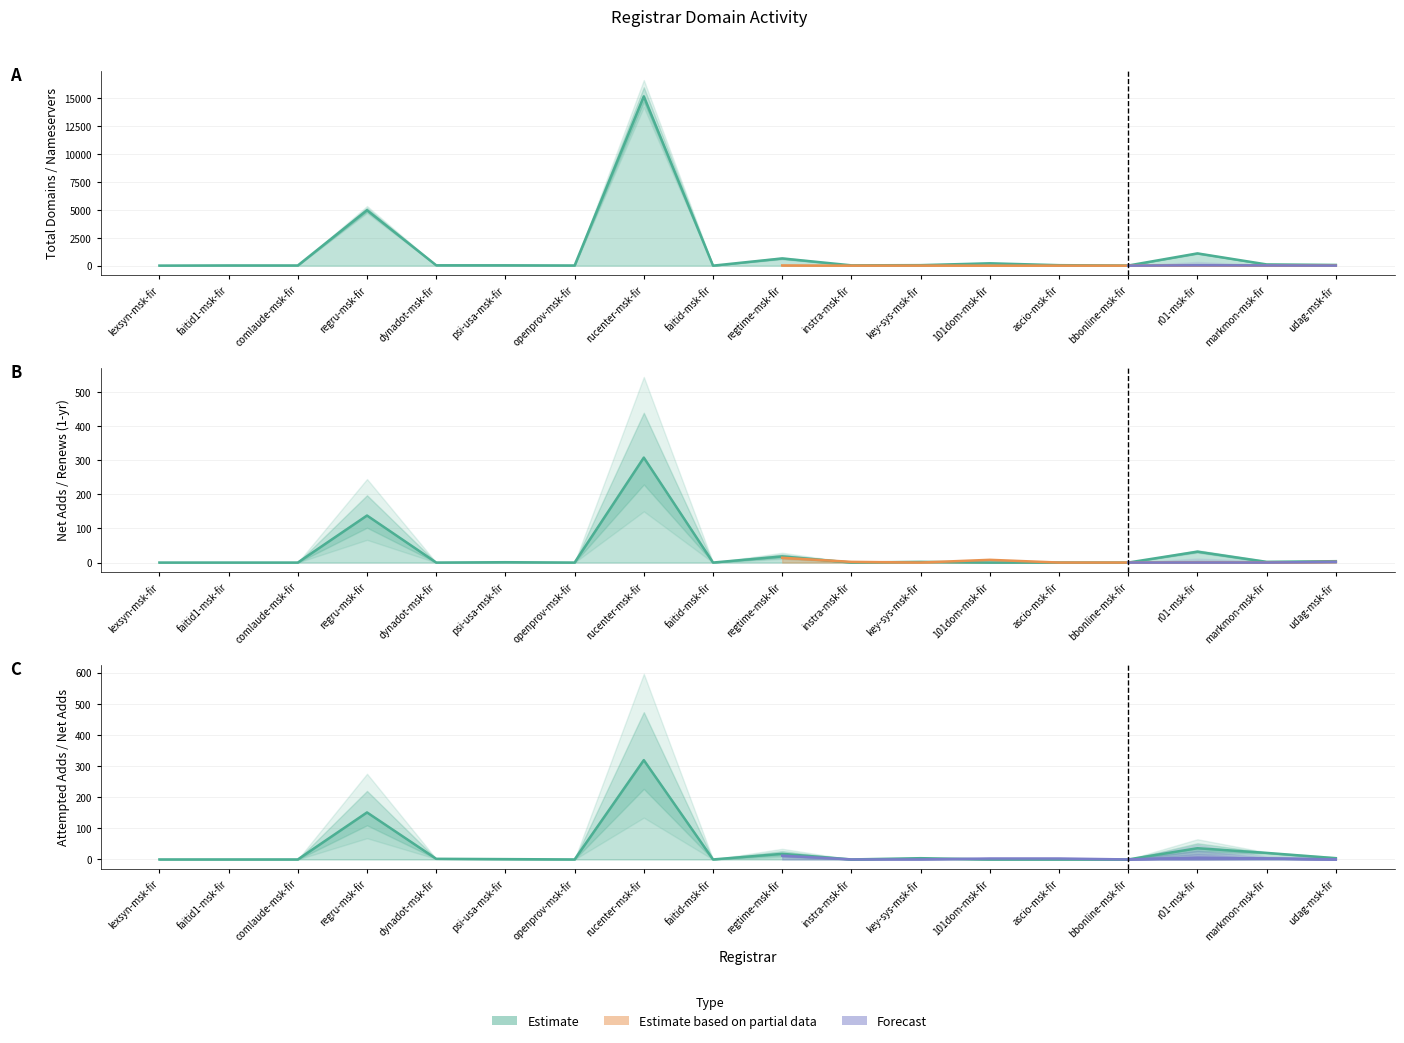

At how many categories does at least one series exceed 3494?

2